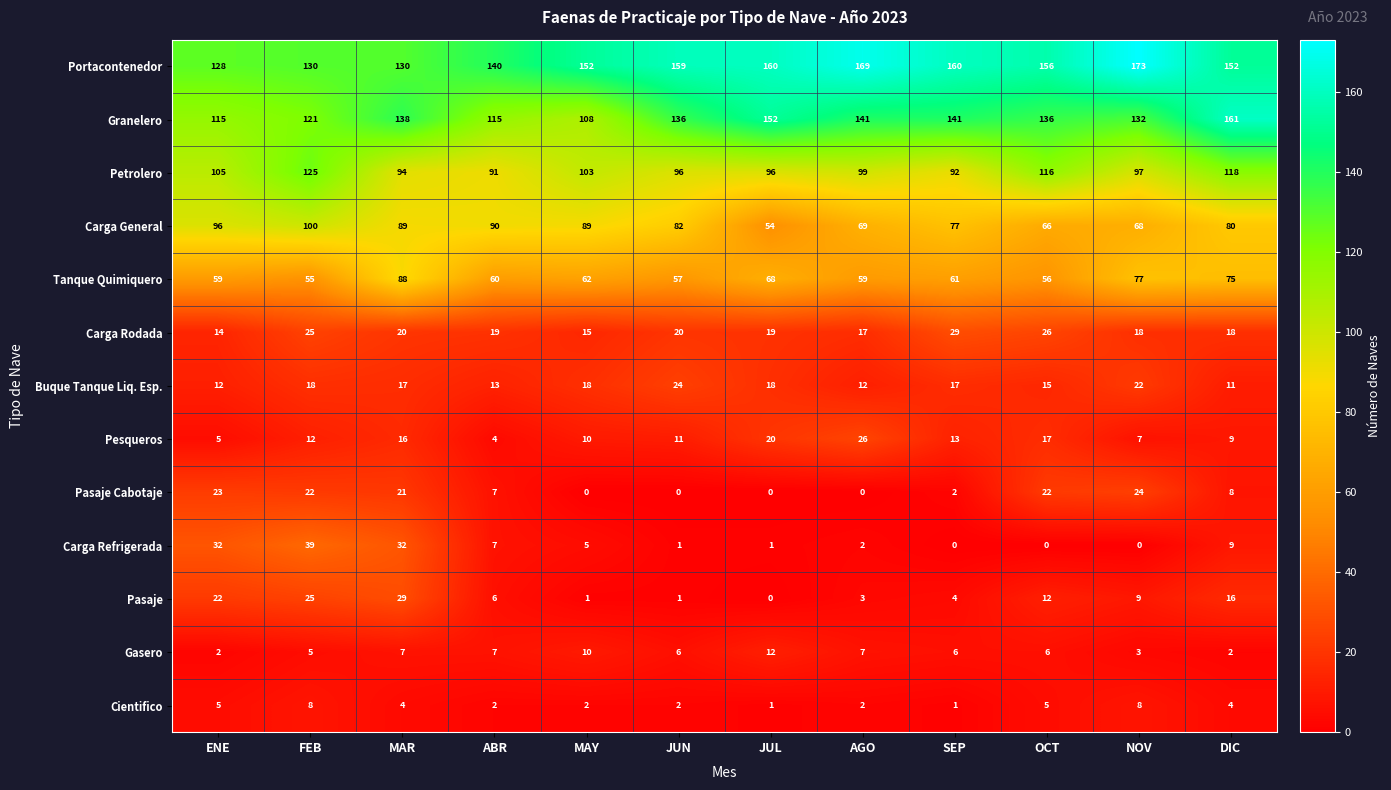

Read the Buque Tanque Liq. Esp. value at MAR, to the nearest 5.

15